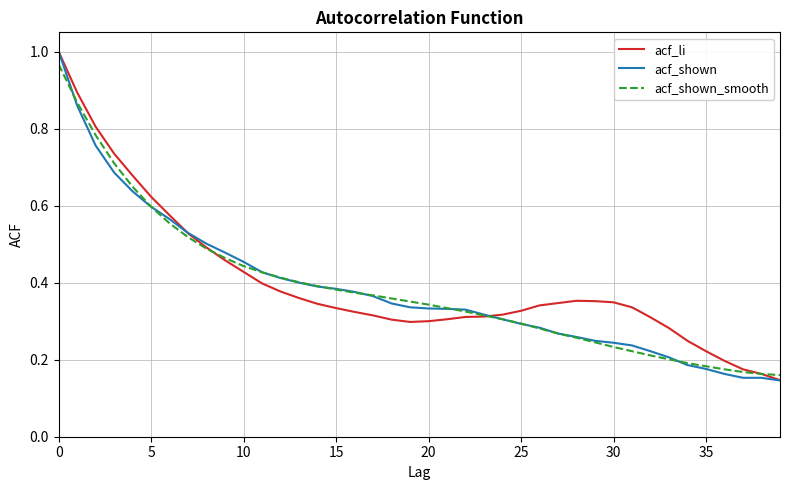

Which series has the widest spread of values?

acf_shown